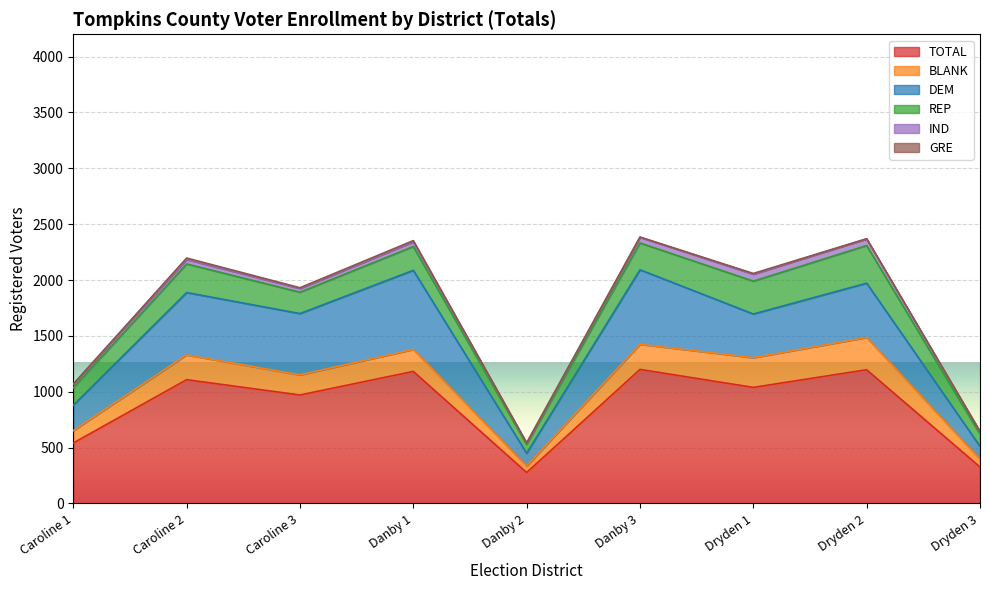

At which category is the sum across all series the highest?

Danby 3